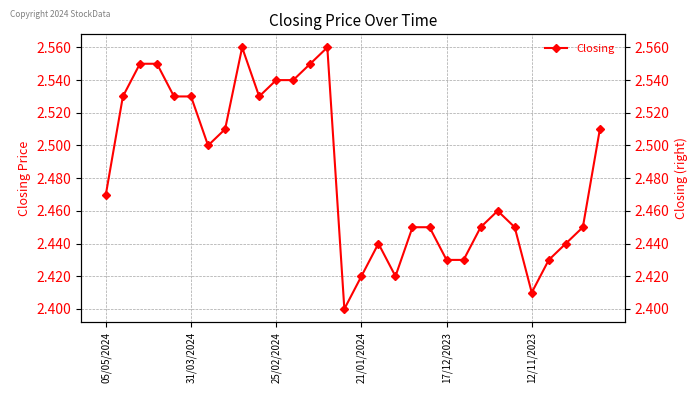

What is the smallest value displayed?

2.4